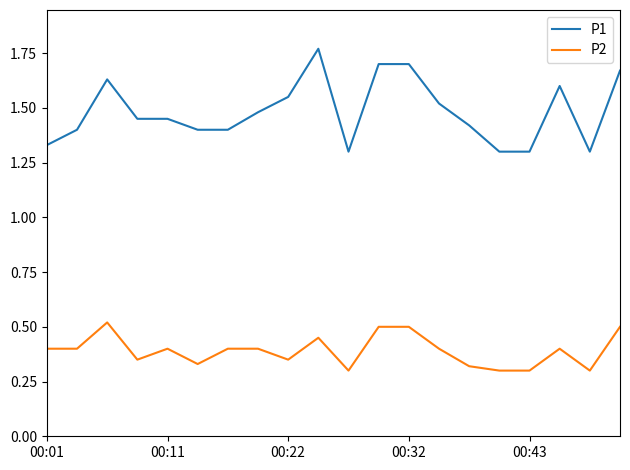

Rank the series by their average value, from lowest to highest.

P2, P1